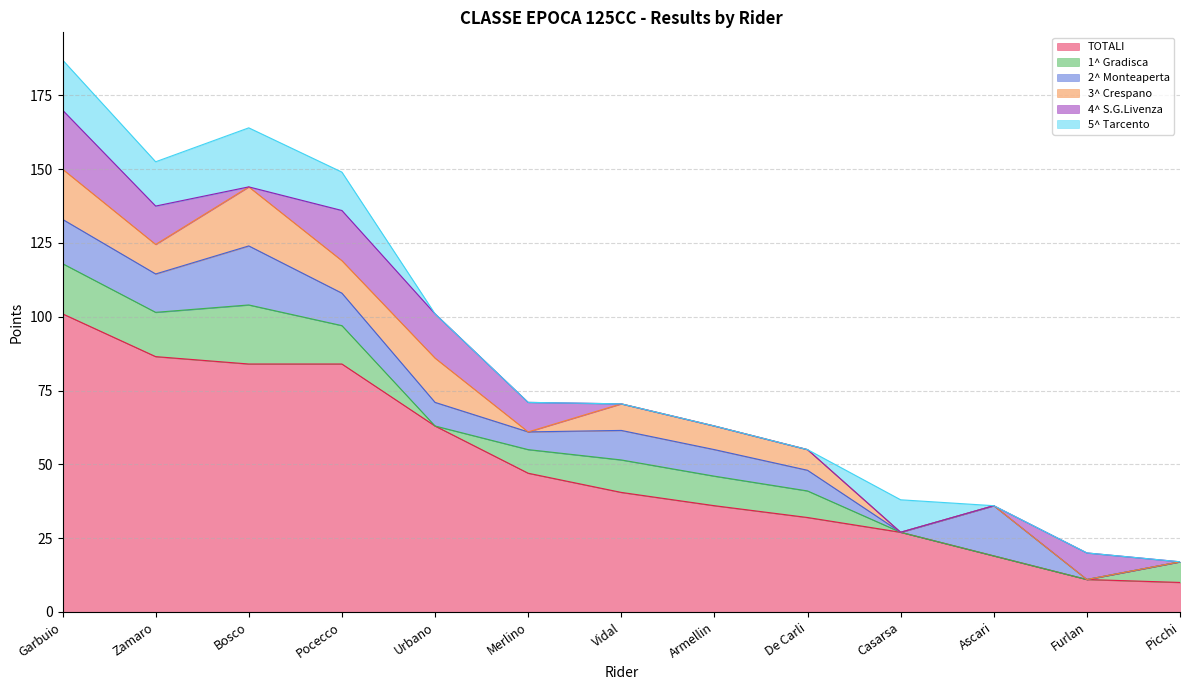

Between which two adjacent categories do 5^ Tarcento and 1^ Gradisca first intersect?

De Carli and Casarsa